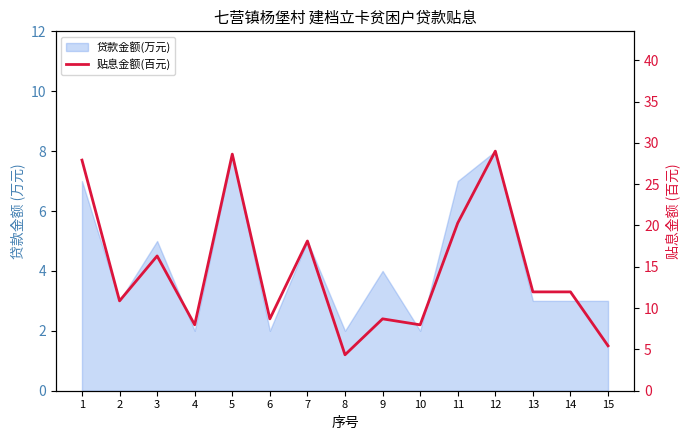

Is it true that the value at 9 is 8.7?

True